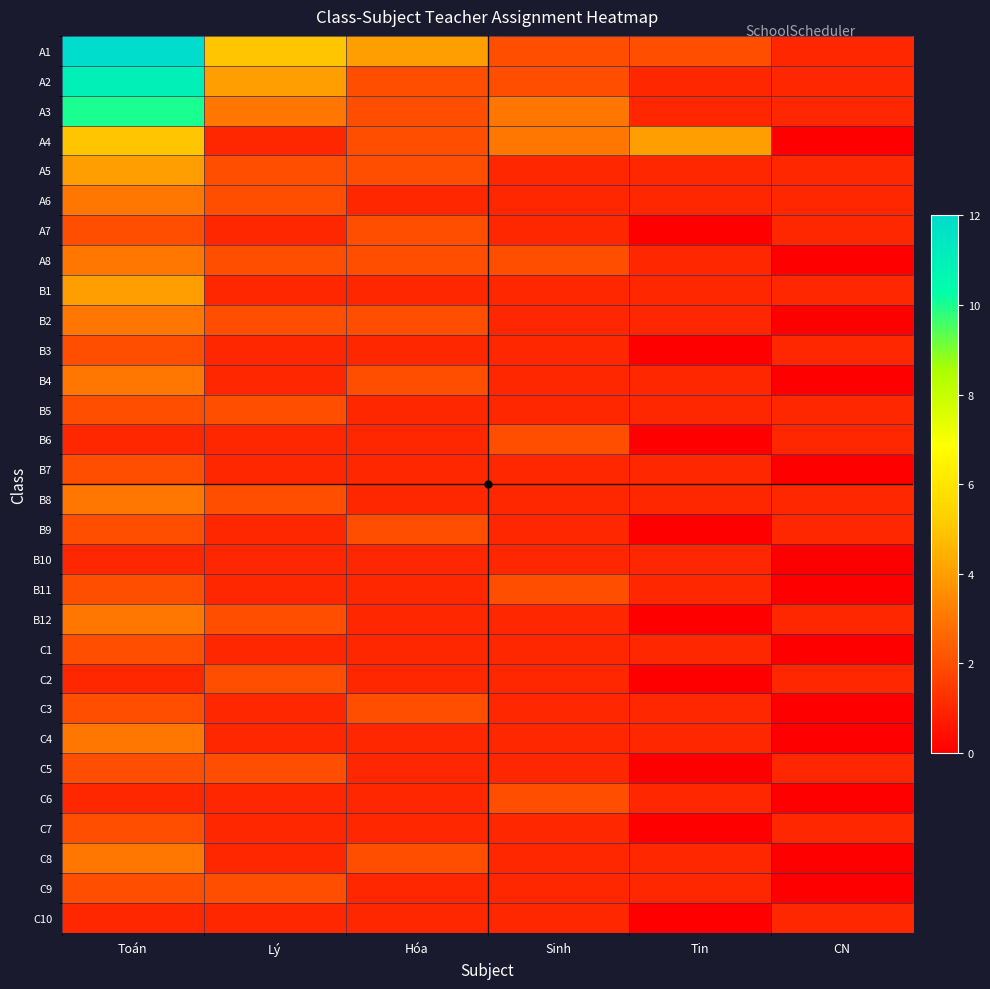

Rank the series by their maximum value, from highest to lowest.

A1, A2, A3, A4, A5, B1, A6, A8, B2, B4, B8, B12, C4, C8, A7, B3, B5, B6, B7, B9, B11, C1, C2, C3, C5, C6, C7, C9, B10, C10